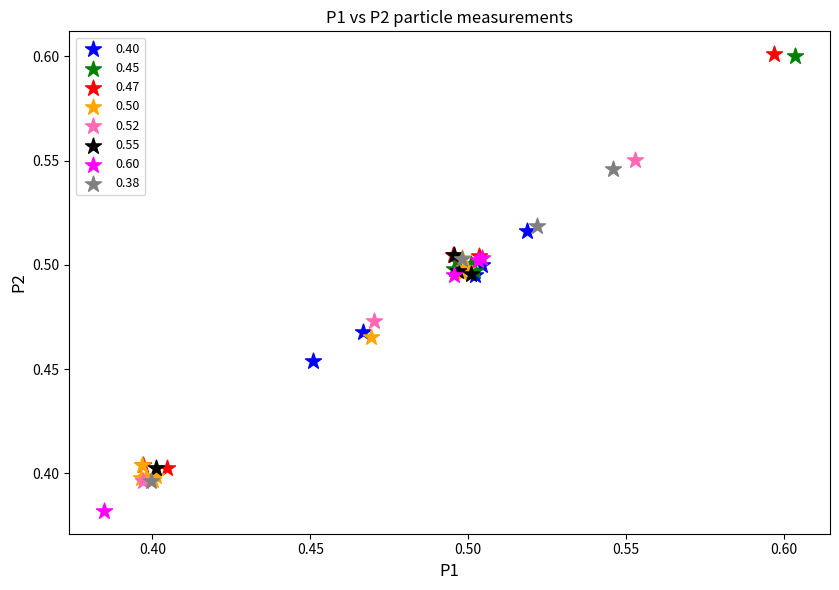

Which series reaches the minimum Y coordinate?

0.60